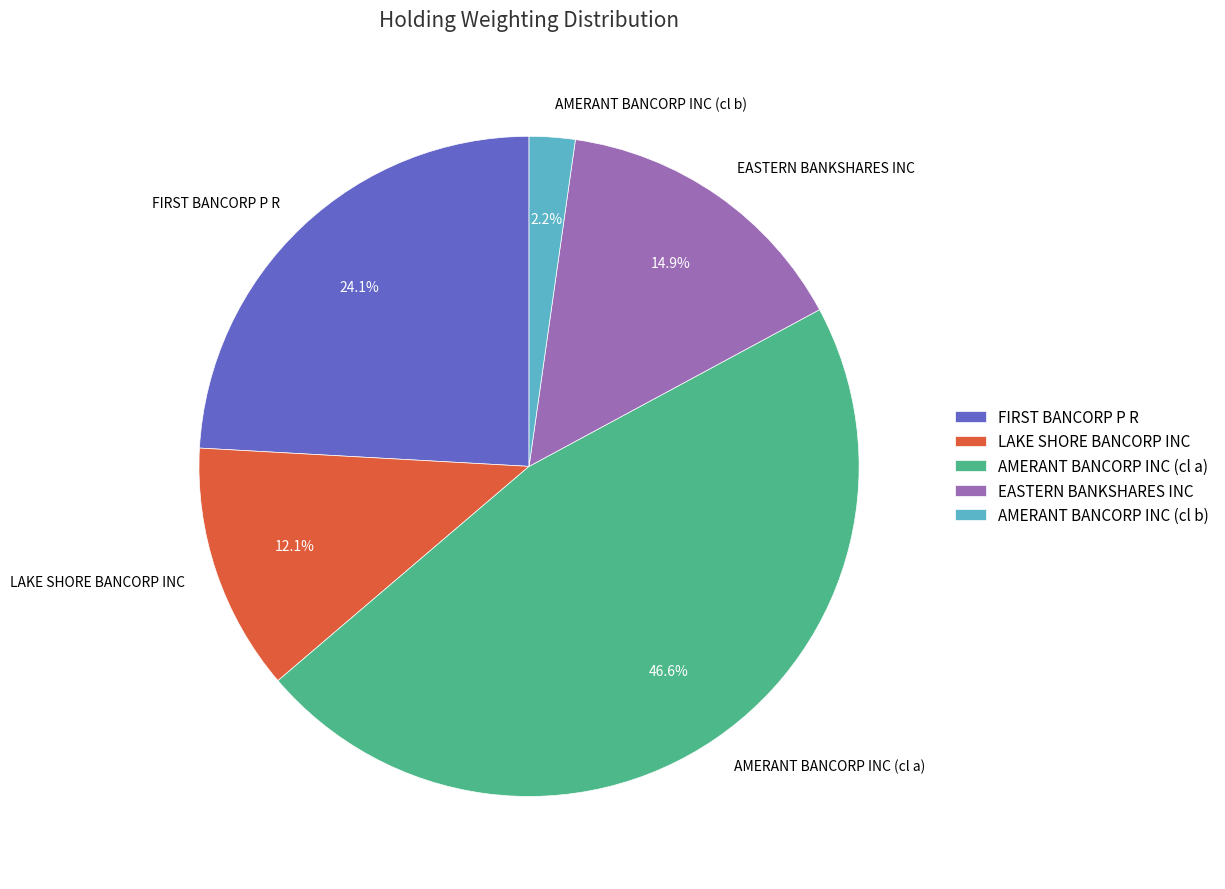

What percentage do EASTERN BANKSHARES INC and LAKE SHORE BANCORP INC together represent?

27.0%